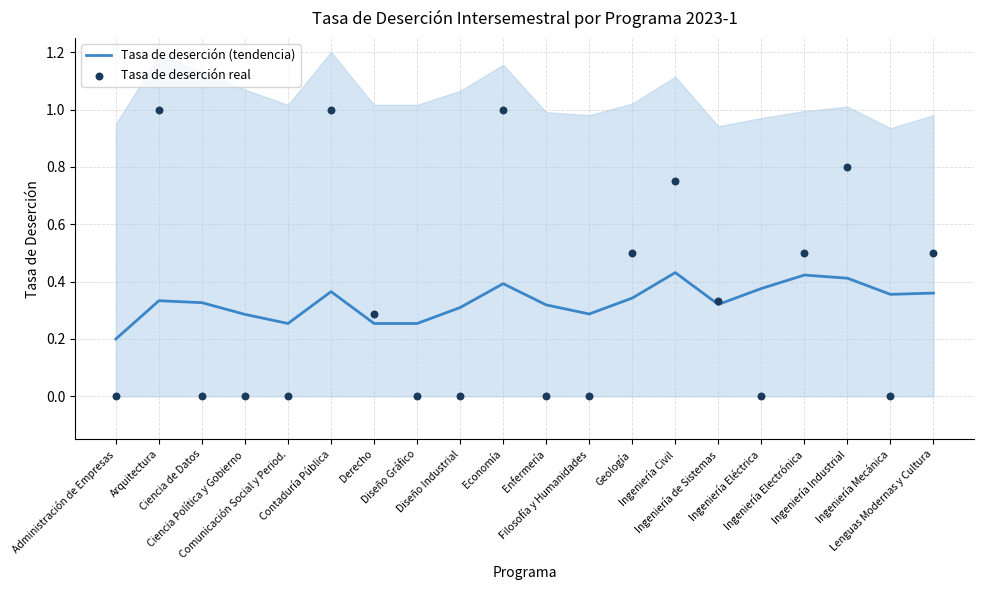

Which series has the largest total across all categories?

Tasa de deserción real